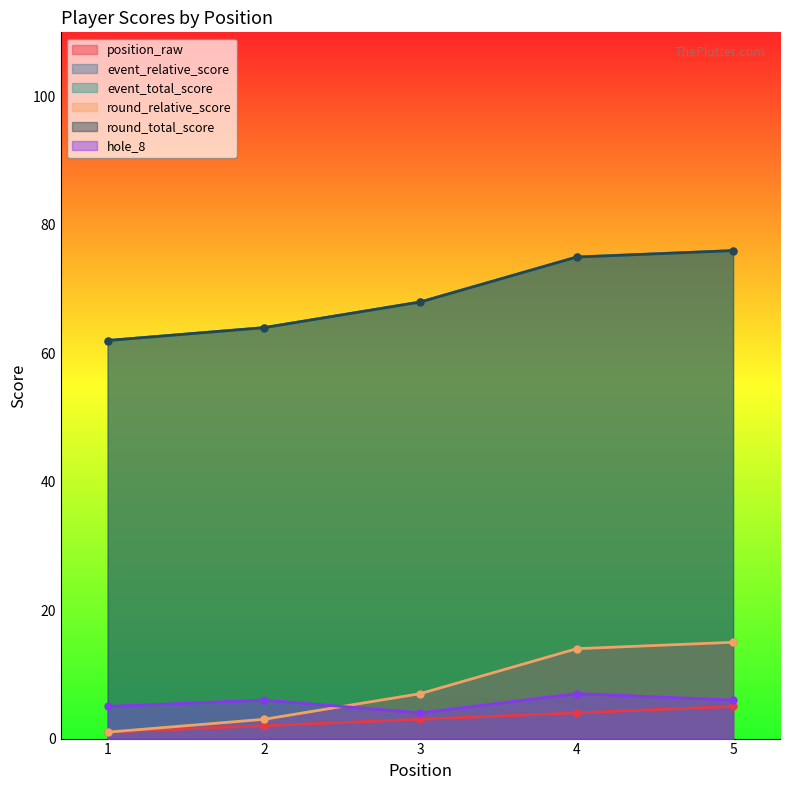

What is the value of the event_relative_score point at the 2nd from the left?

3